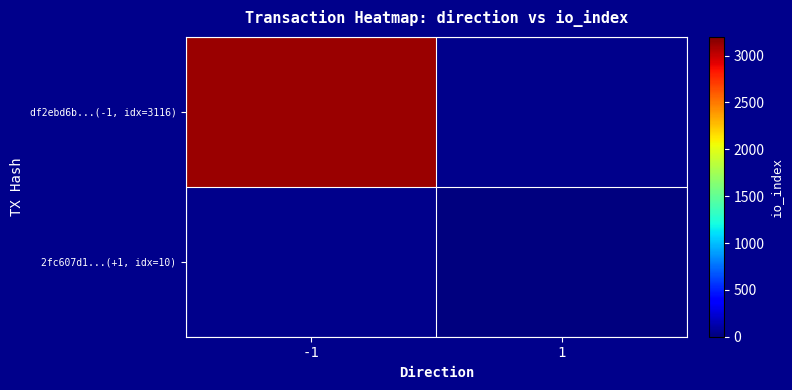

The value of 2fc607d1...(+1, idx=10) at 1 is 10.0. True or false?

True